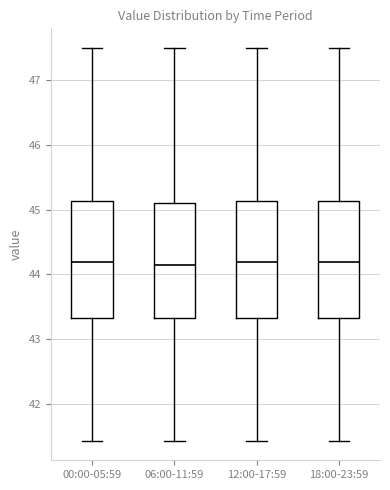

Reading left to right, transcribe this box plot: for each box, give where its median line is, the range the box spans, and where its two whiskers end, as read against the y-axis. The values are not printed on the chart, so give them approximately, as read against the axis.

00:00-05:59: median 44.2, box 43.3 to 45.1, whiskers 41.4 to 47.5
06:00-11:59: median 44.2, box 43.3 to 45.1, whiskers 41.4 to 47.5
12:00-17:59: median 44.2, box 43.3 to 45.1, whiskers 41.4 to 47.5
18:00-23:59: median 44.2, box 43.3 to 45.1, whiskers 41.4 to 47.5